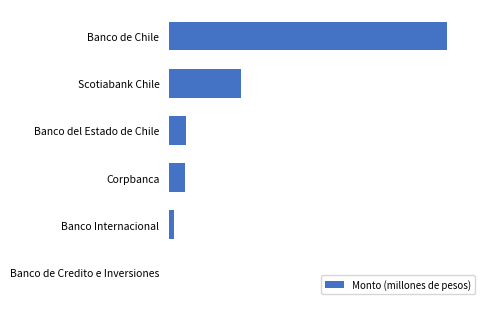

How many bars are there in total?

6